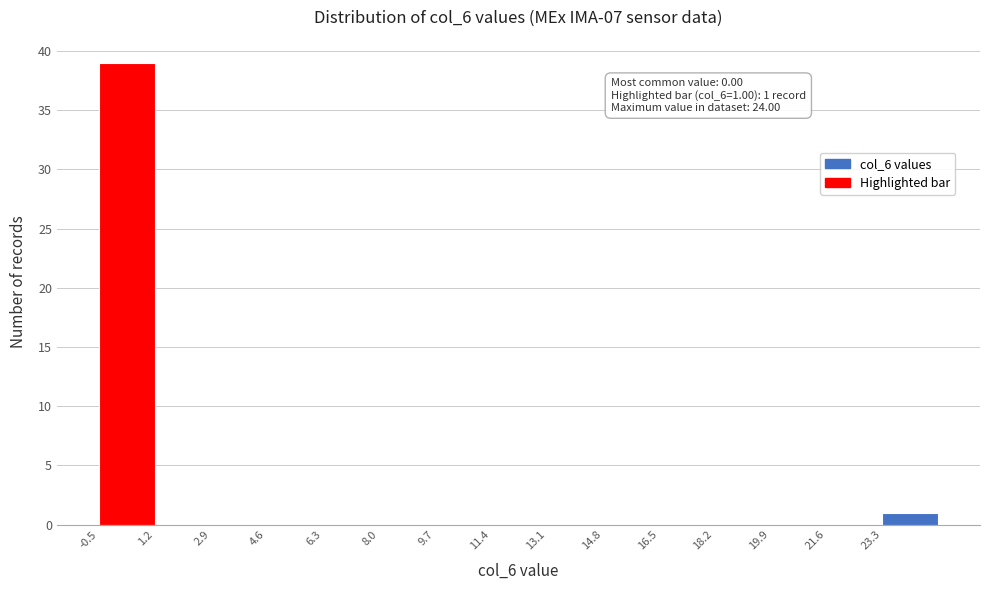

Over which range of the x-axis is the bar tallest?

-0.5 to 1.2